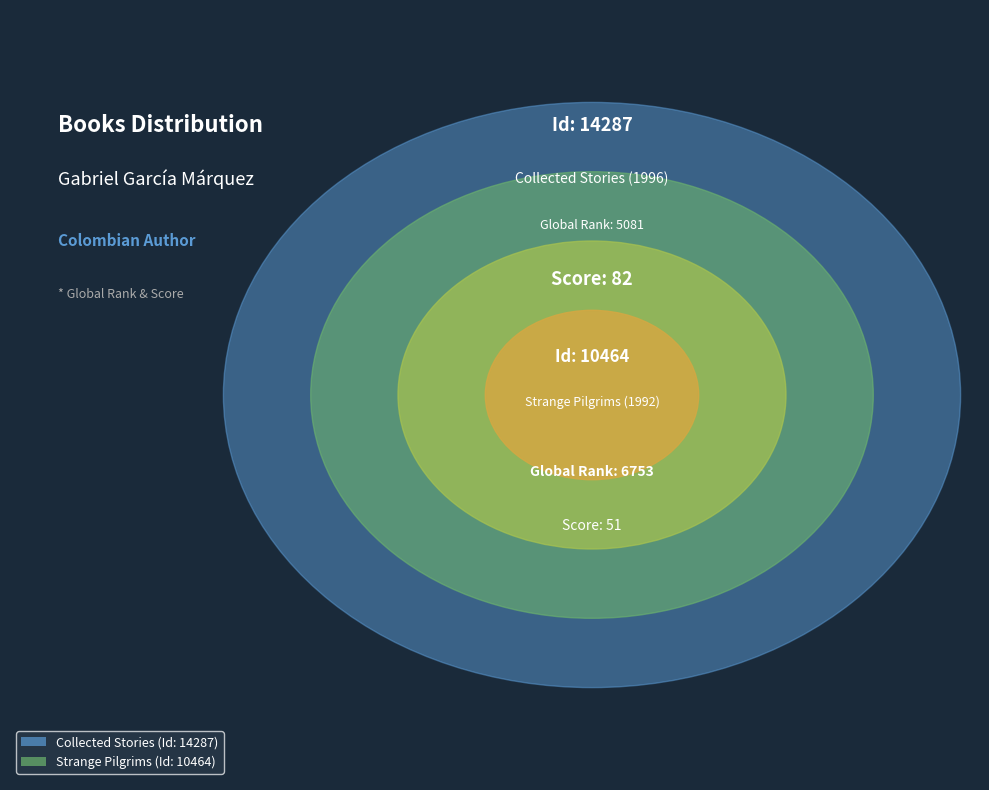

Rank the categories by value from highest to lowest.

Collected Stories, Strange Pilgrims